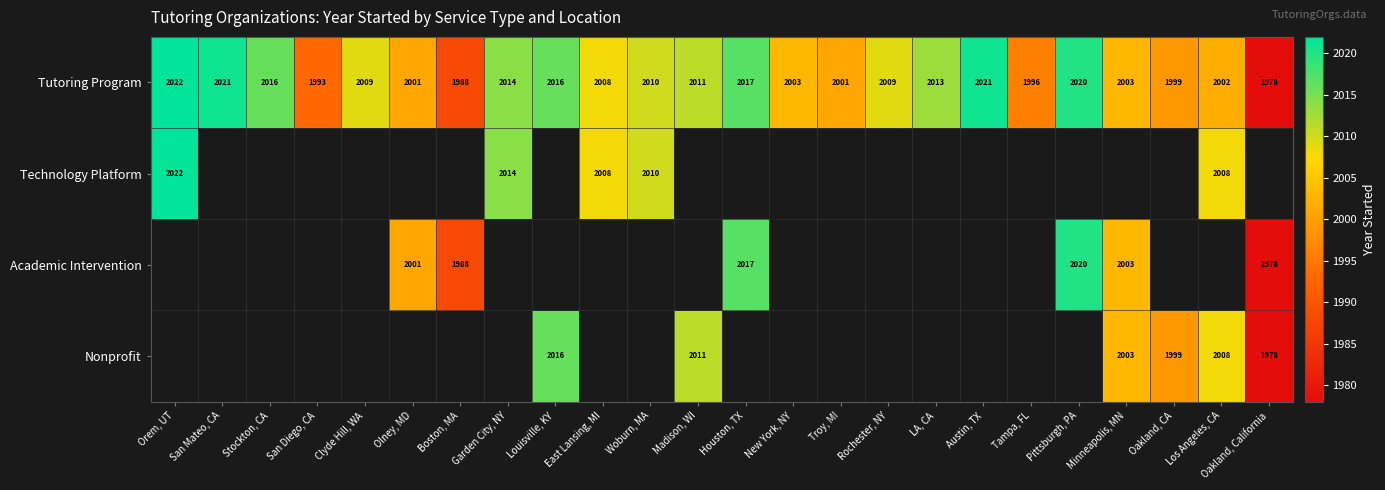

What is the difference between the Tutoring Program values at Garden City, NY and Rochester, NY?

5